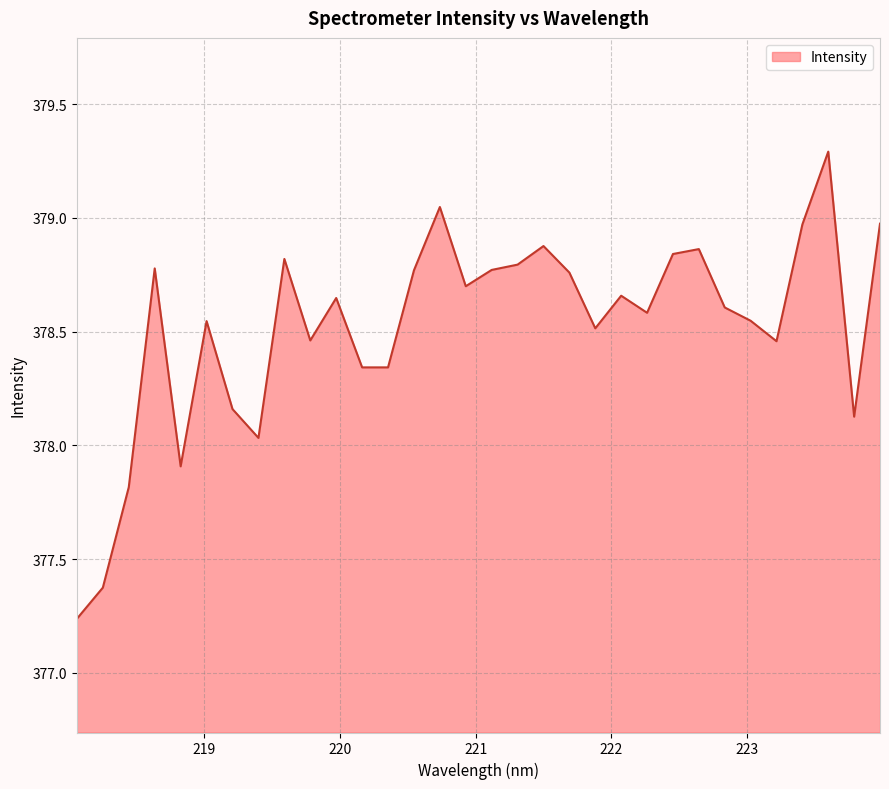

What is the difference between the maximum and minimum values?

2.1